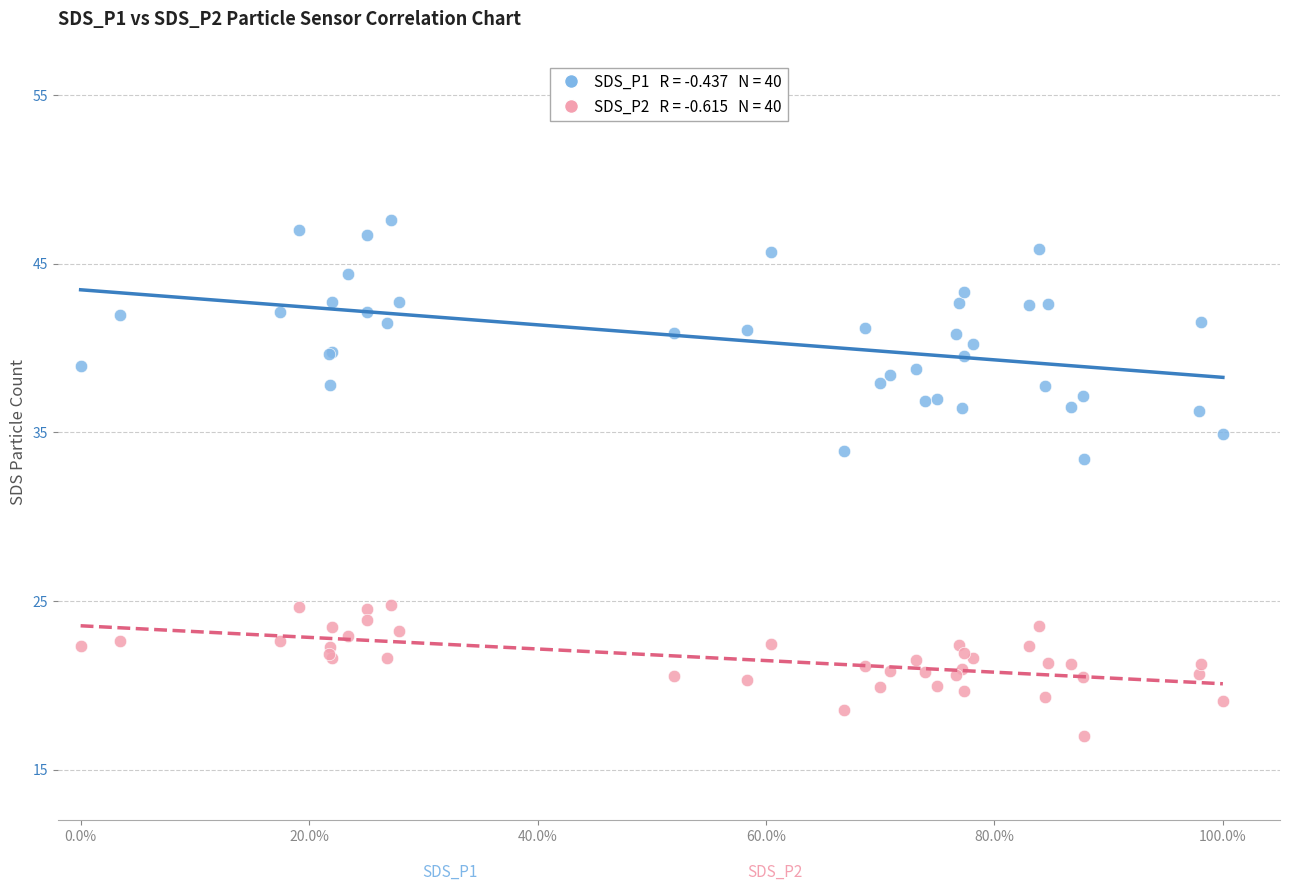

Across all series, what Y value is closest to 32?

33.4